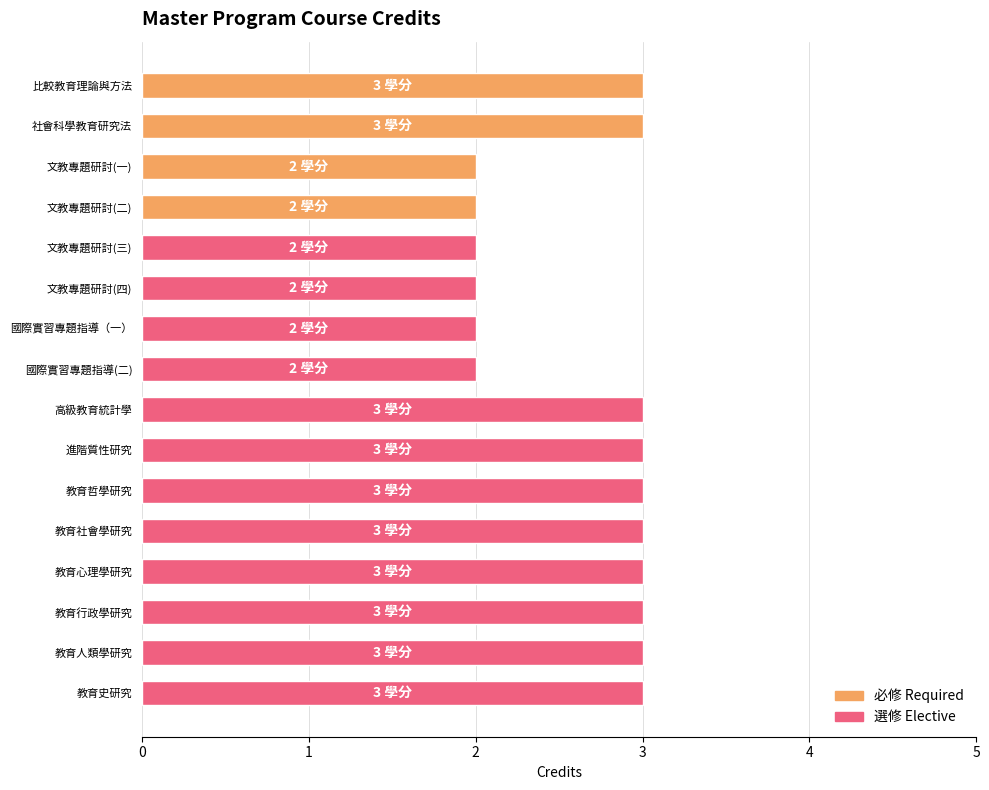

The value at 教育心理學研究 is 4. True or false?

False